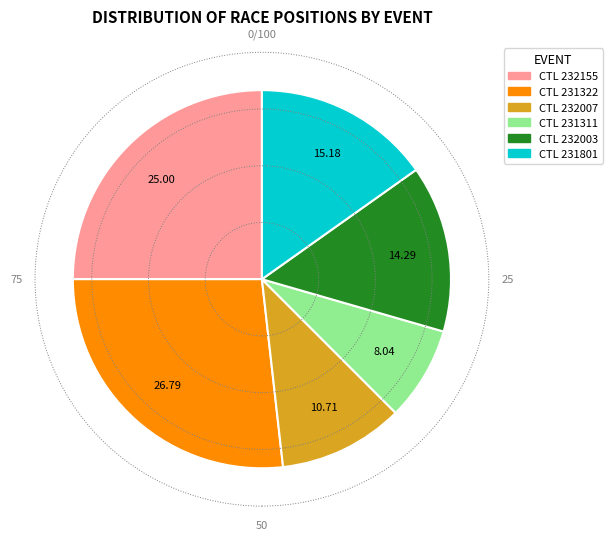

How many segments does this pie chart have?

6